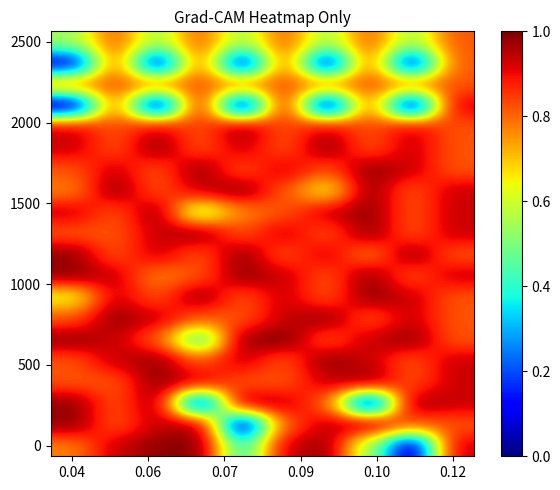

At how many categories does at least one series exceed 0?

10